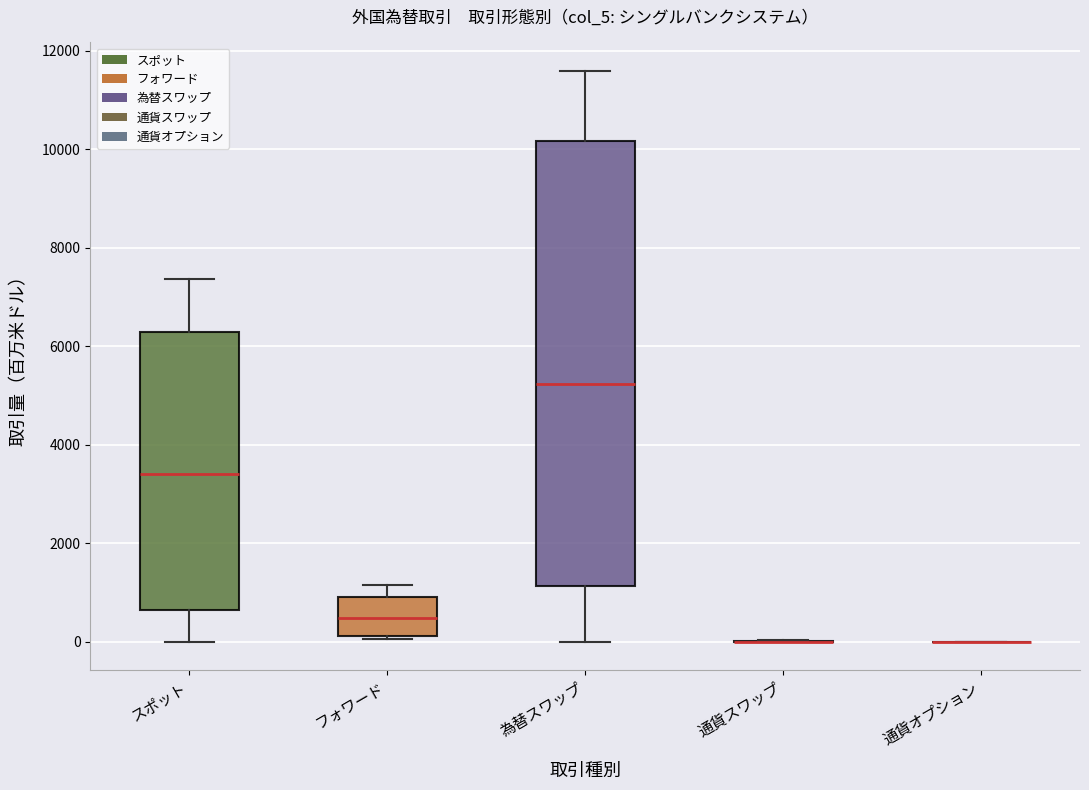

Where does the upper whisker of the box for フォワード end on the y-axis? The values are not printed on the chart, so give them approximately, as read against the axis.

1200